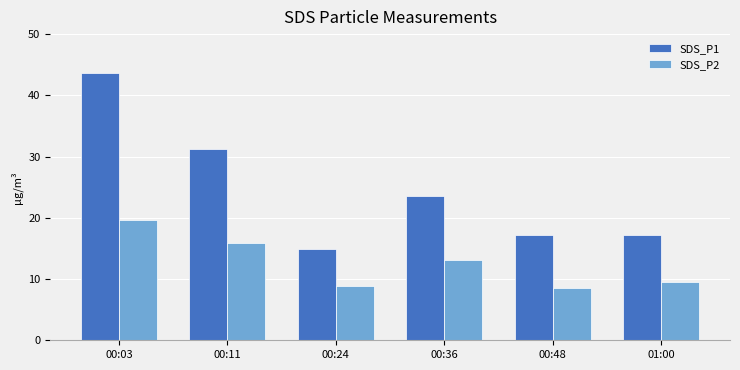

What is the value of the SDS_P1 bar at the 4th from the left?

23.5